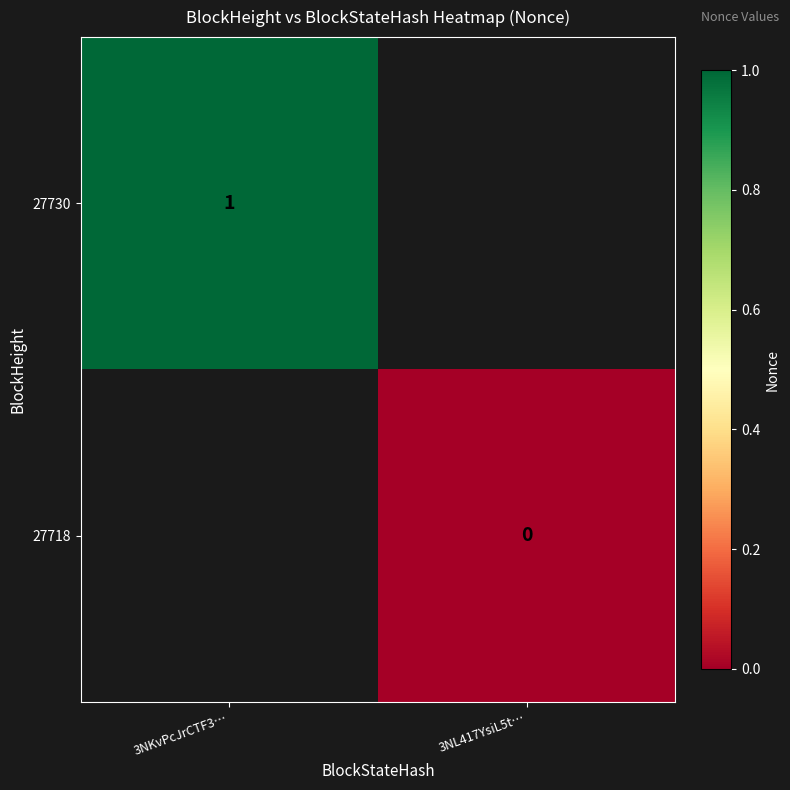

Is it true that 27730 equals 1.0 at 3NKvPcJrCTF3…?

True